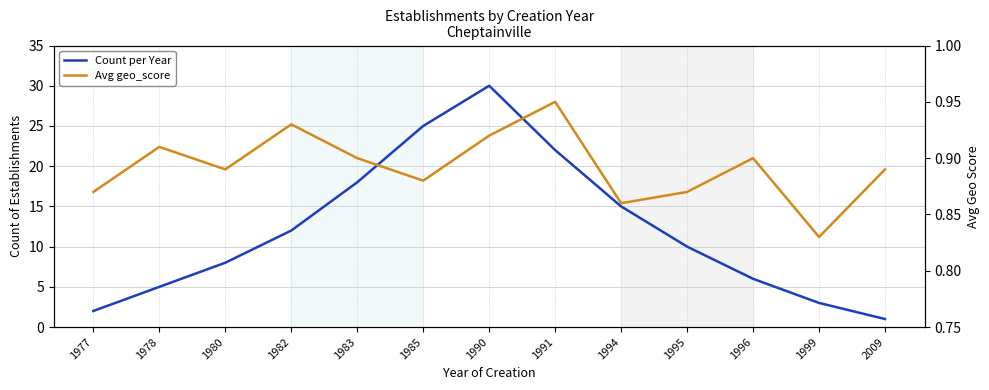

Is it true that Avg geo_score equals 0.9 at 1978?

True